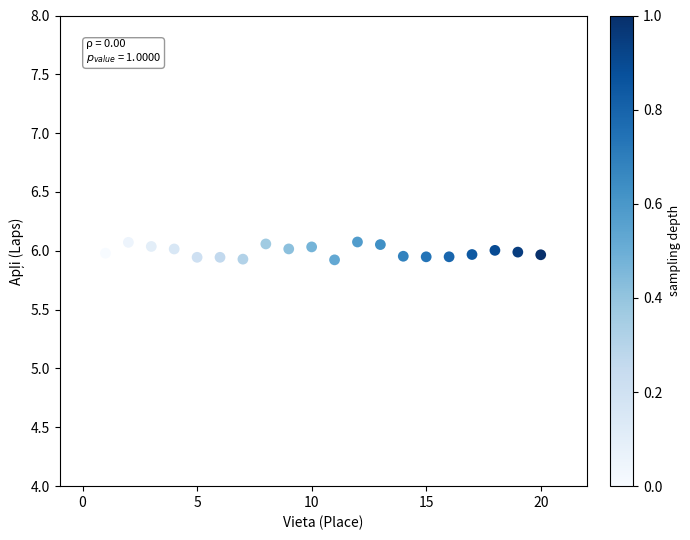

What is the range of X values (max minus min)?

19.0